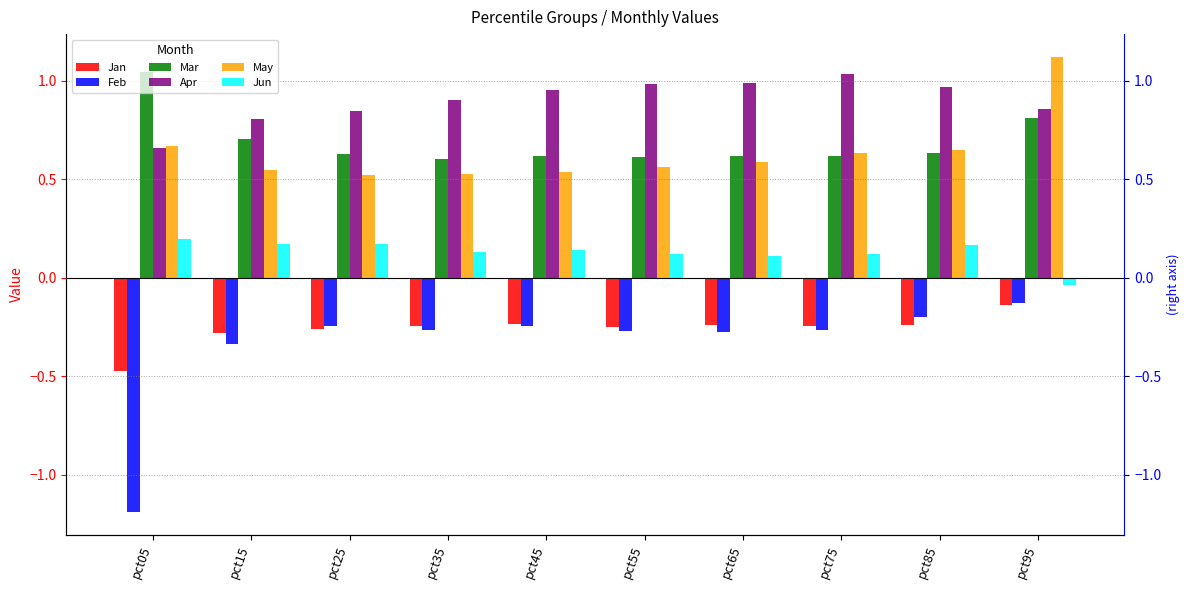

How many bars are there in each group?

6